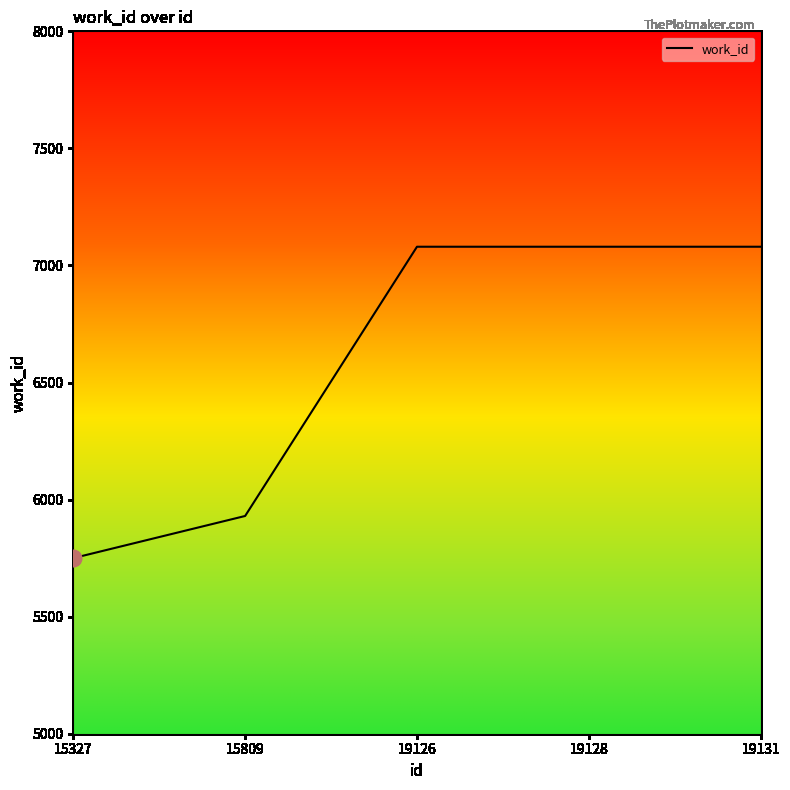

What is the minimum value shown in the chart?

5750